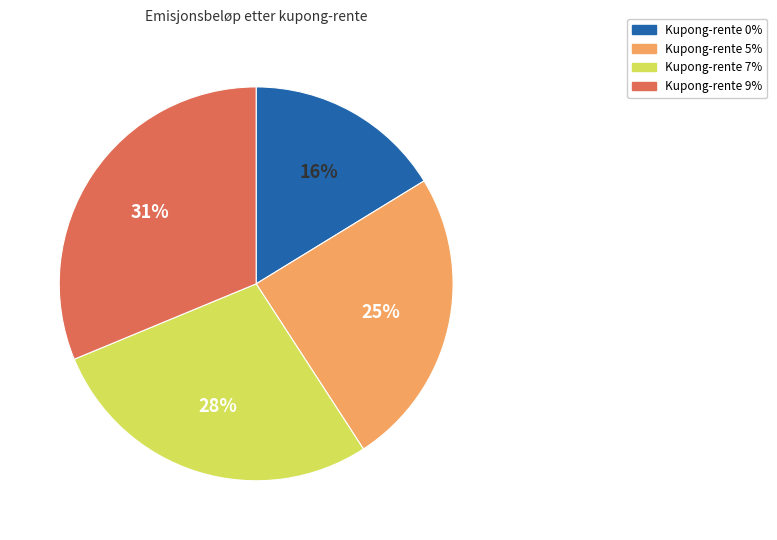

What percentage is the Kupong-rente 0% slice, to the nearest percent?

16%